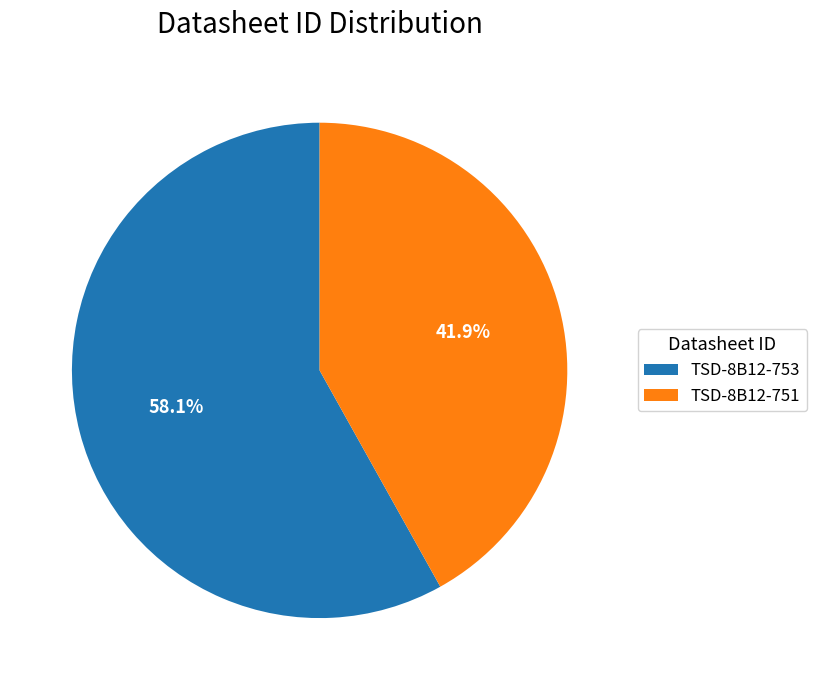

Between TSD-8B12-753 and TSD-8B12-751, which is larger?

TSD-8B12-753